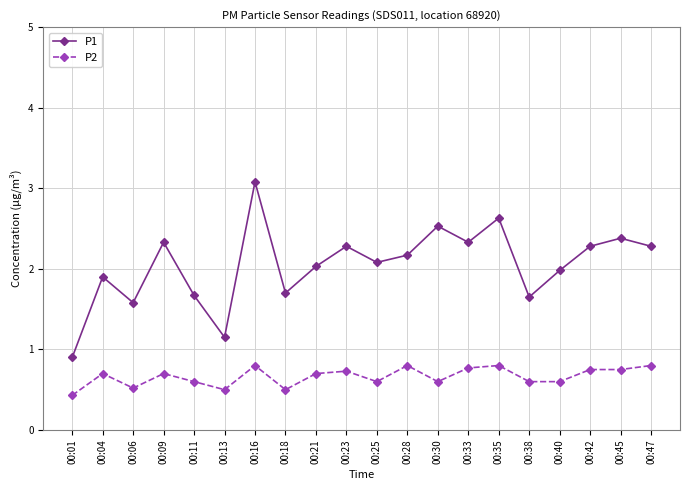

What is the total value across all series at 00:33?

3.1